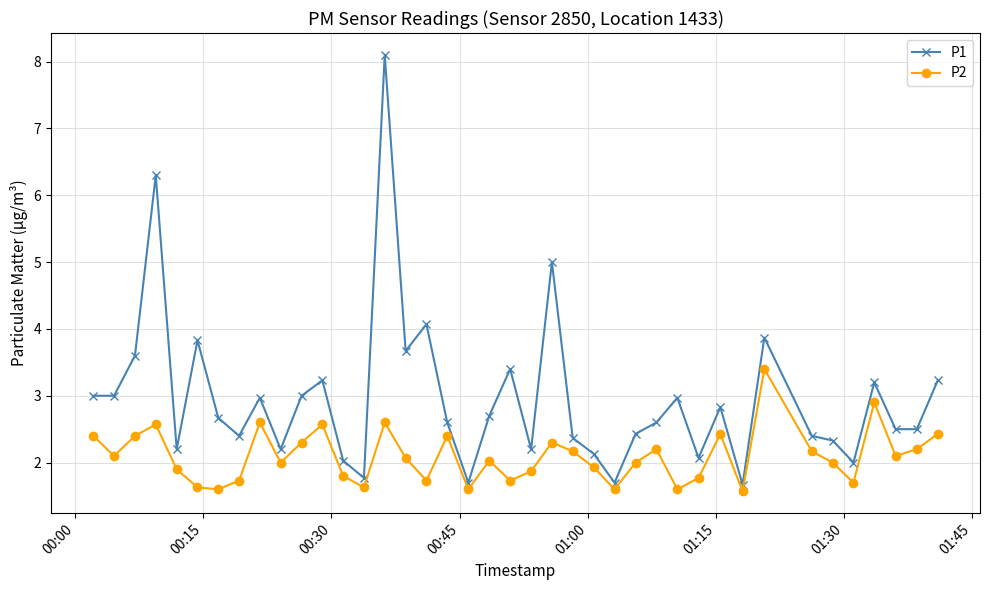

In P1, how many points are higher than both neighbors (excluding endpoints)?

12